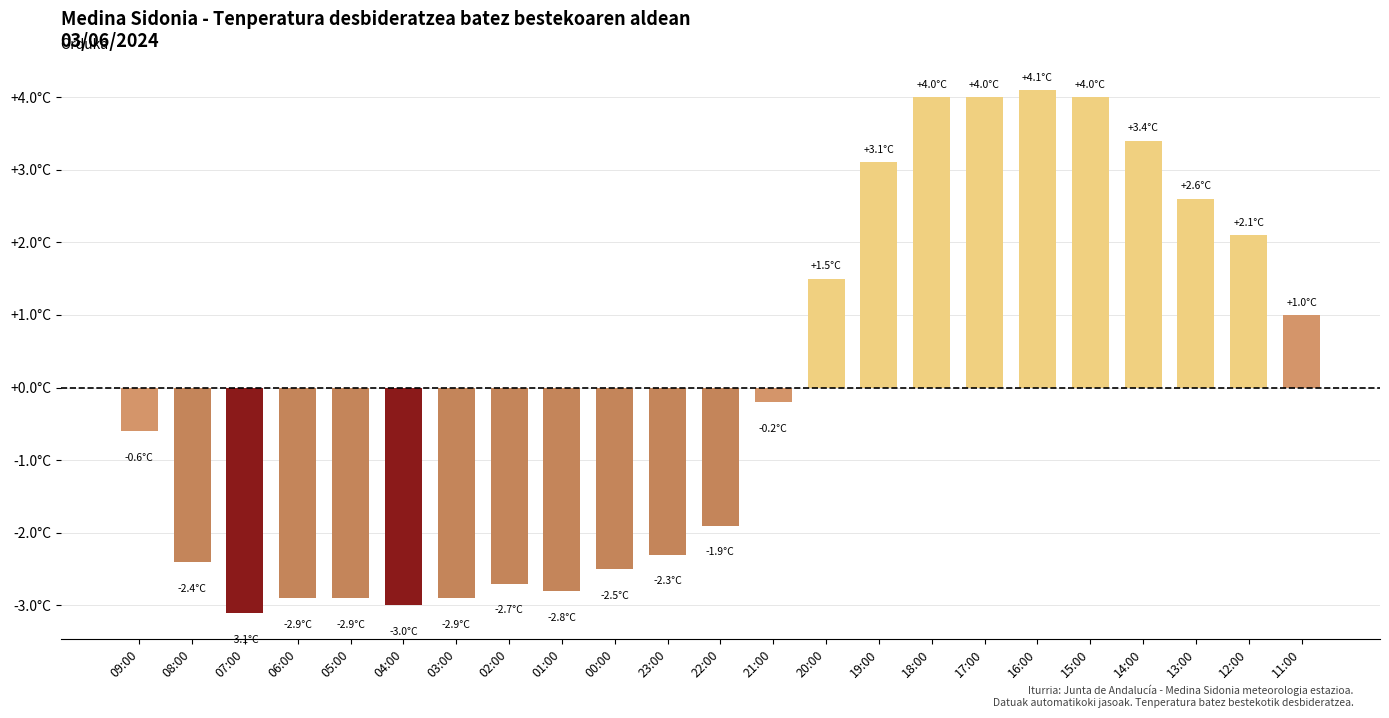

What is the smallest value displayed?

-3.1